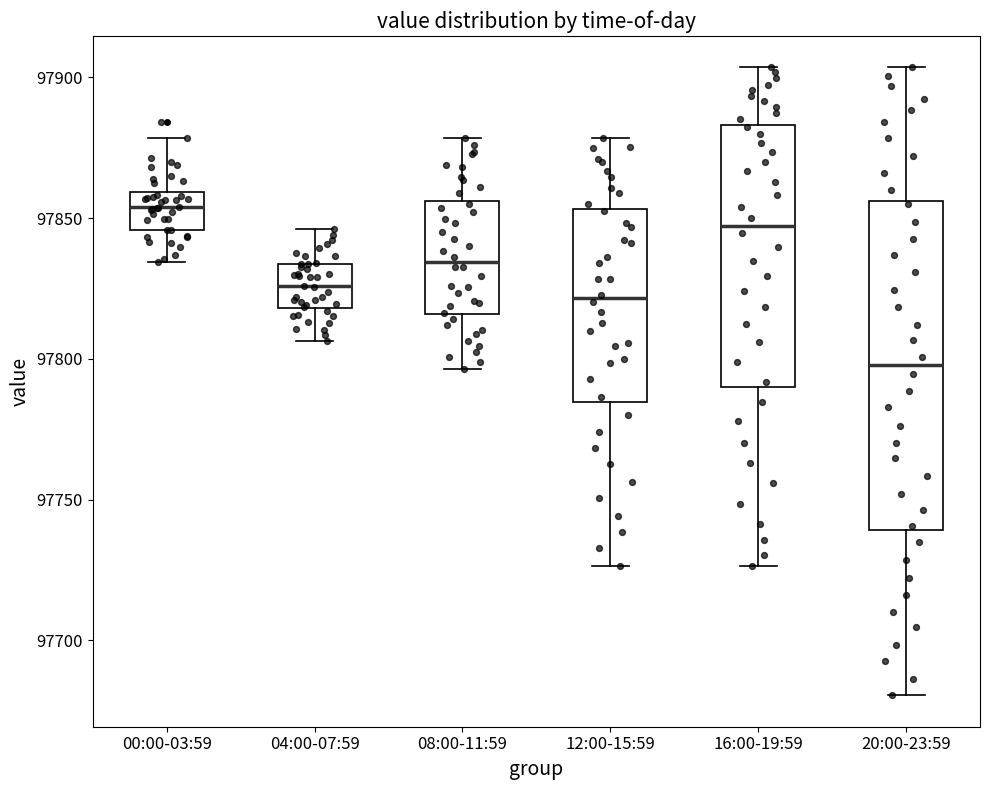

Where does the median line of the box for 04:00-07:59 sit on the y-axis? The values are not printed on the chart, so give them approximately, as read against the axis.

97825